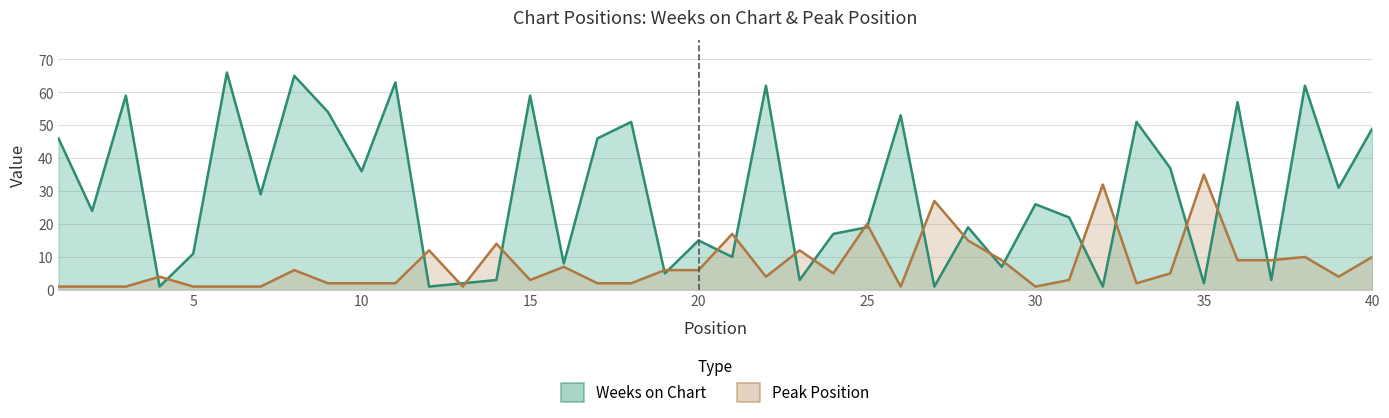

The Weeks on Chart series shows 54 at 9. True or false?

True